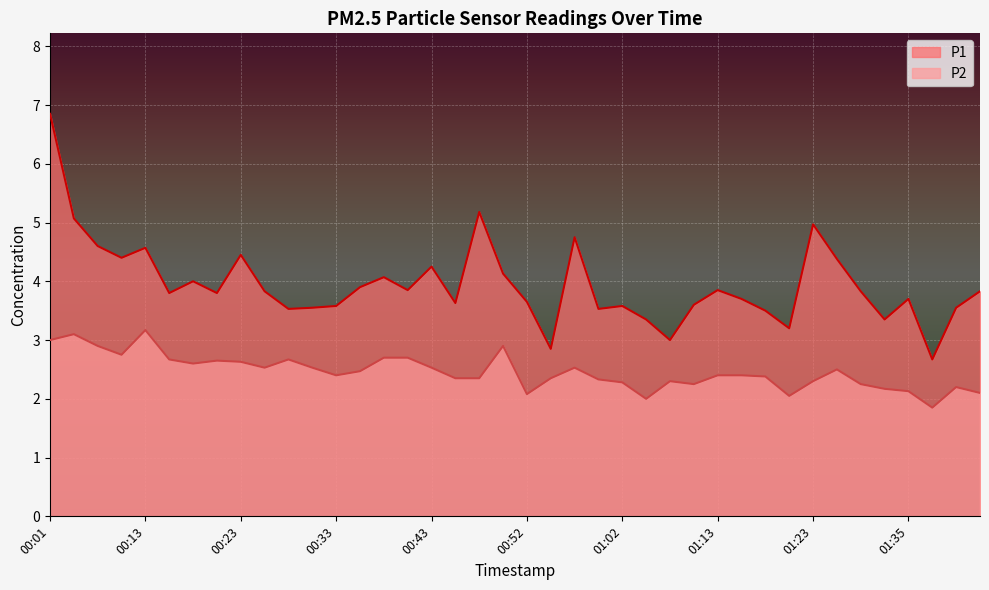

Reading left to right, list all the values displayed in this chart.

P1: 00:01=6.8	00:03=5.1	00:08=4.6	00:10=4.4	00:13=4.6	00:15=3.8	00:18=4.0	00:20=3.8	00:23=4.5	00:25=3.8	00:28=3.5	00:30=3.5	00:33=3.6	00:35=3.9	00:38=4.1	00:40=3.9	00:43=4.2	00:45=3.6	00:47=5.2	00:50=4.1	00:52=3.6	00:55=2.9	00:57=4.8	01:00=3.5	01:02=3.6	01:05=3.4	01:08=3.0	01:10=3.6	01:13=3.9	01:15=3.7	01:18=3.5	01:20=3.2	01:23=5.0	01:26=4.4	01:29=3.8	01:32=3.4	01:35=3.7	01:37=2.7	01:40=3.5	01:45=3.8
P2: 00:01=3.0	00:03=3.1	00:08=2.9	00:10=2.8	00:13=3.2	00:15=2.7	00:18=2.6	00:20=2.6	00:23=2.6	00:25=2.5	00:28=2.7	00:30=2.5	00:33=2.4	00:35=2.5	00:38=2.7	00:40=2.7	00:43=2.5	00:45=2.4	00:47=2.4	00:50=2.9	00:52=2.1	00:55=2.4	00:57=2.5	01:00=2.3	01:02=2.3	01:05=2.0	01:08=2.3	01:10=2.2	01:13=2.4	01:15=2.4	01:18=2.4	01:20=2.0	01:23=2.3	01:26=2.5	01:29=2.2	01:32=2.2	01:35=2.1	01:37=1.9	01:40=2.2	01:45=2.1